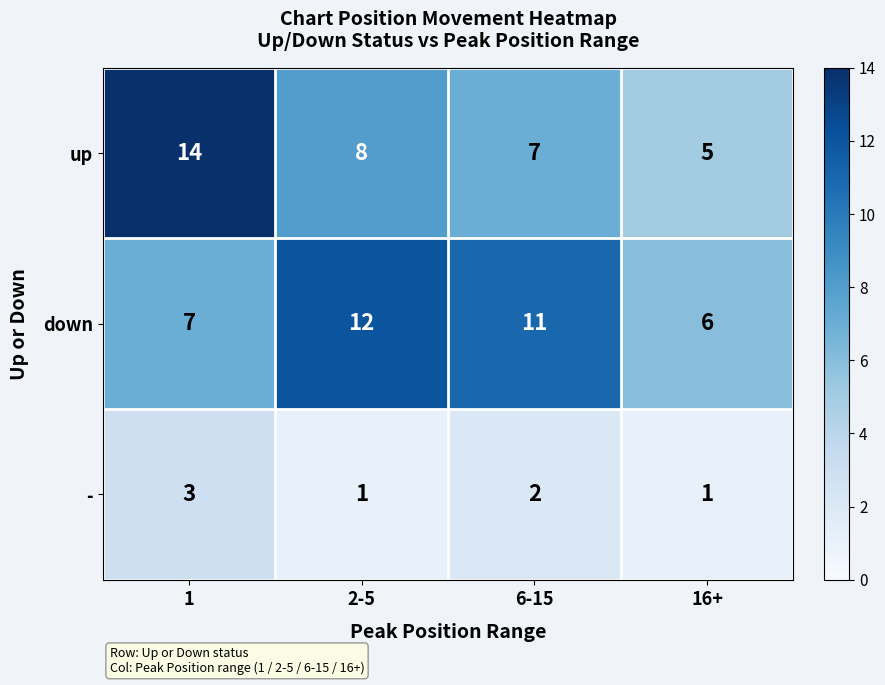

What is the greatest value displayed?

14